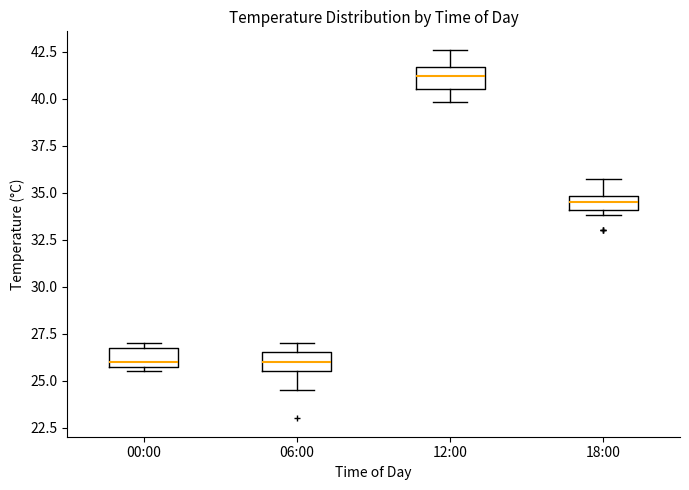

Where is the upper edge of the box for 18:00 on the y-axis? The values are not printed on the chart, so give them approximately, as read against the axis.

35.0